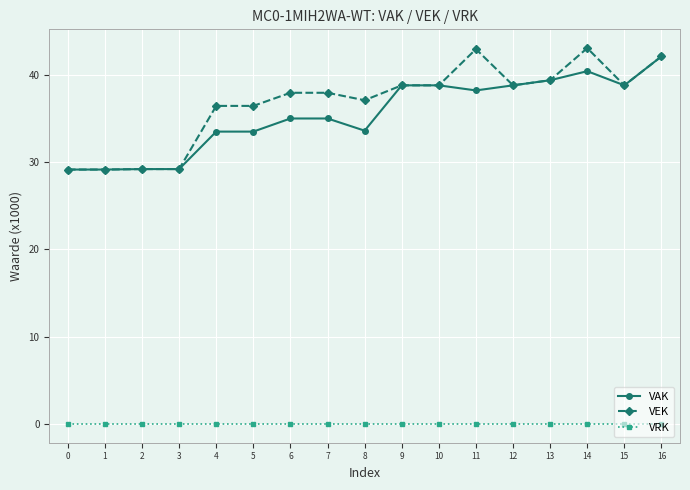

What is the maximum value shown in the chart?

43.1